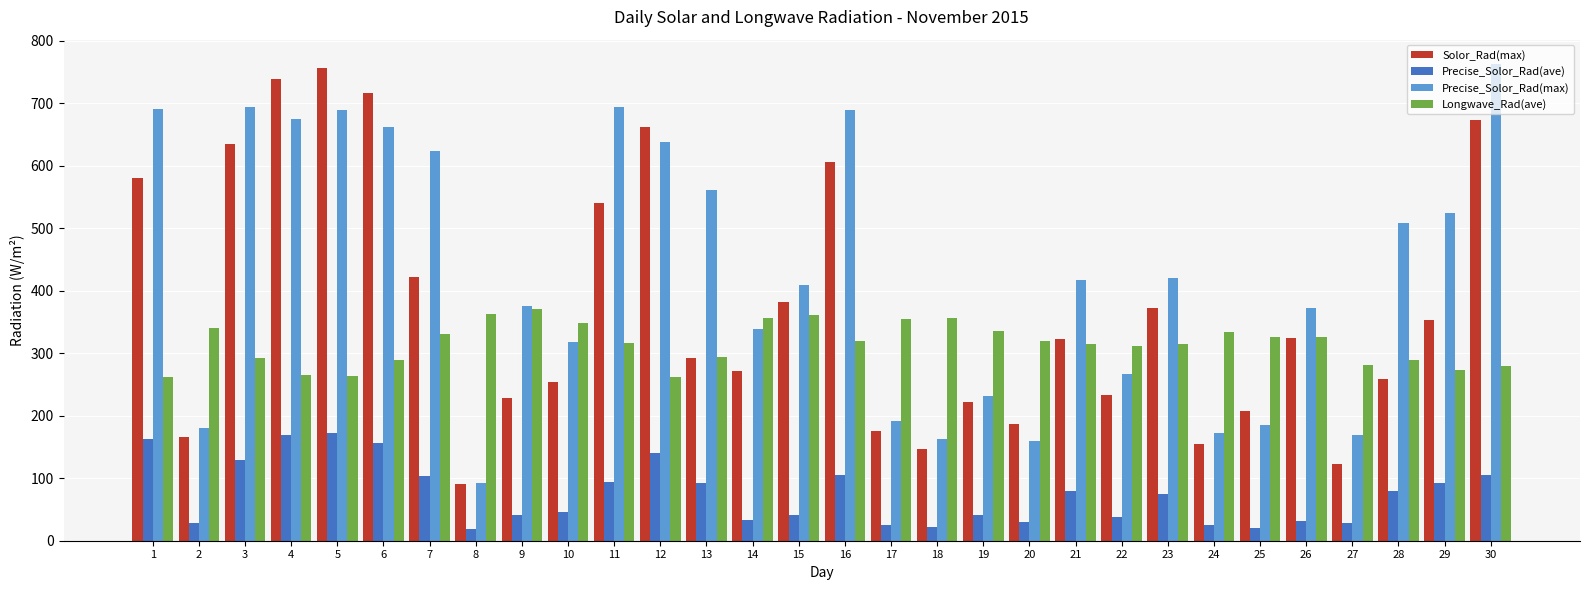

At how many categories does at least one series exceed 651?

9